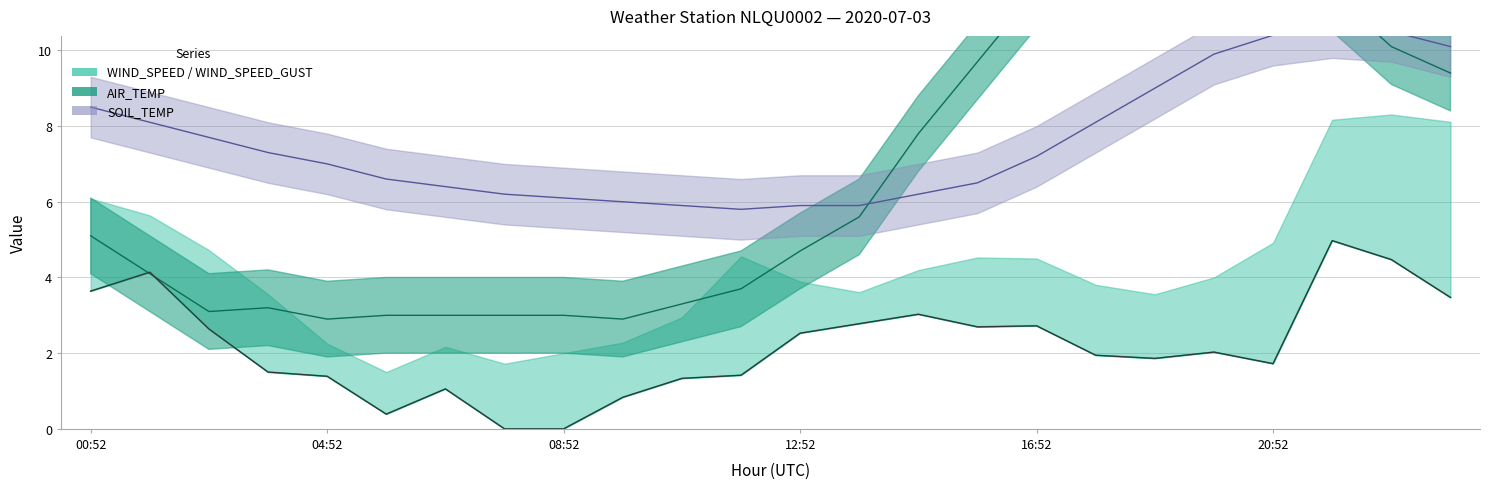

True or false: SOIL_TEMP and WIND_SPEED cross at least once.

False